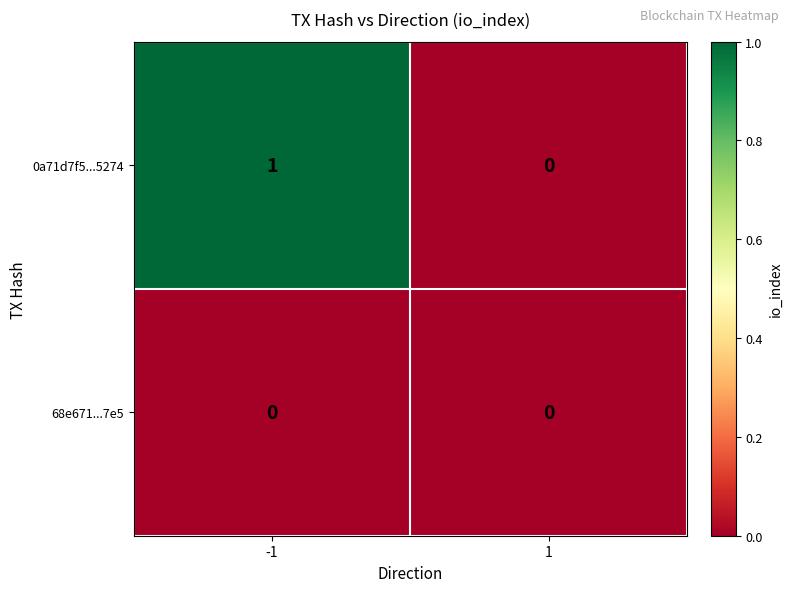

Reading left to right, extract all data points from this chart.

0a71d7f5...5274: -1=1	1=0
68e671...7e5: -1=0	1=0